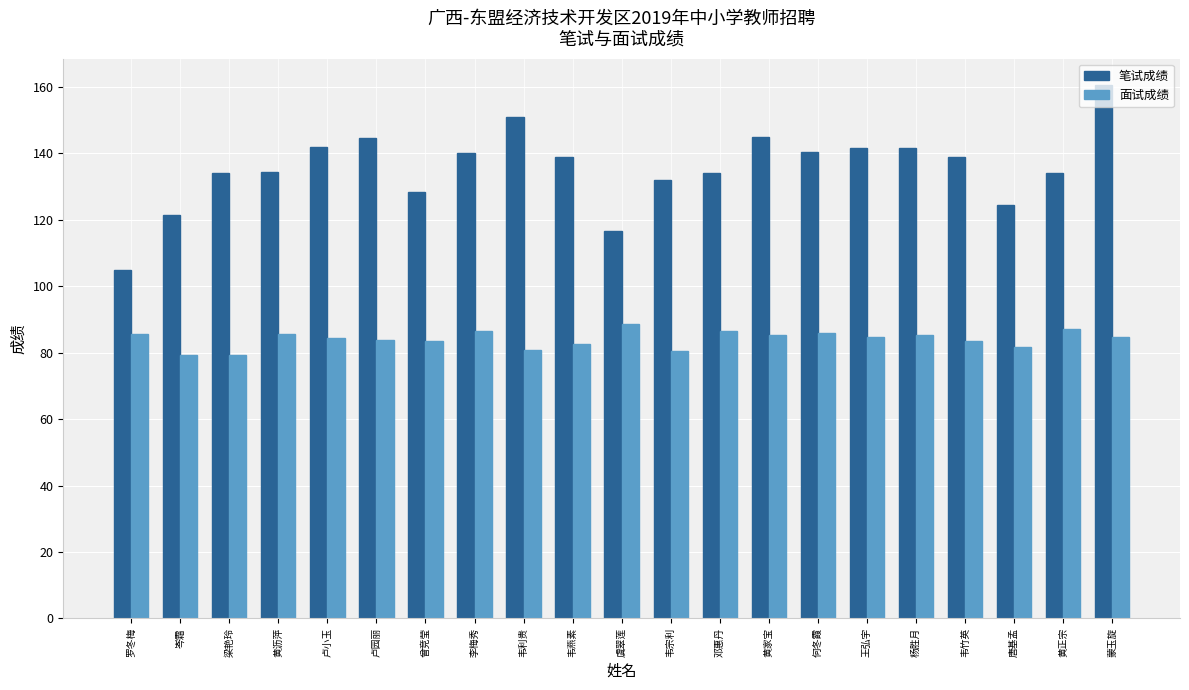

What is the difference between the highest and lowest values at 邓惠丹?

47.4